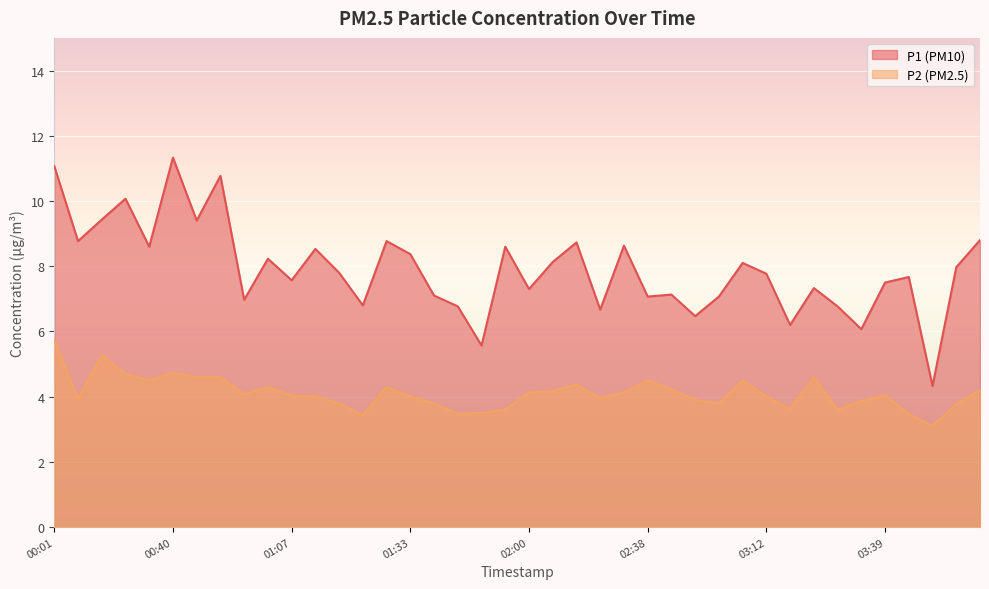

The P1 series shows 2.3 at 01:12. True or false?

False